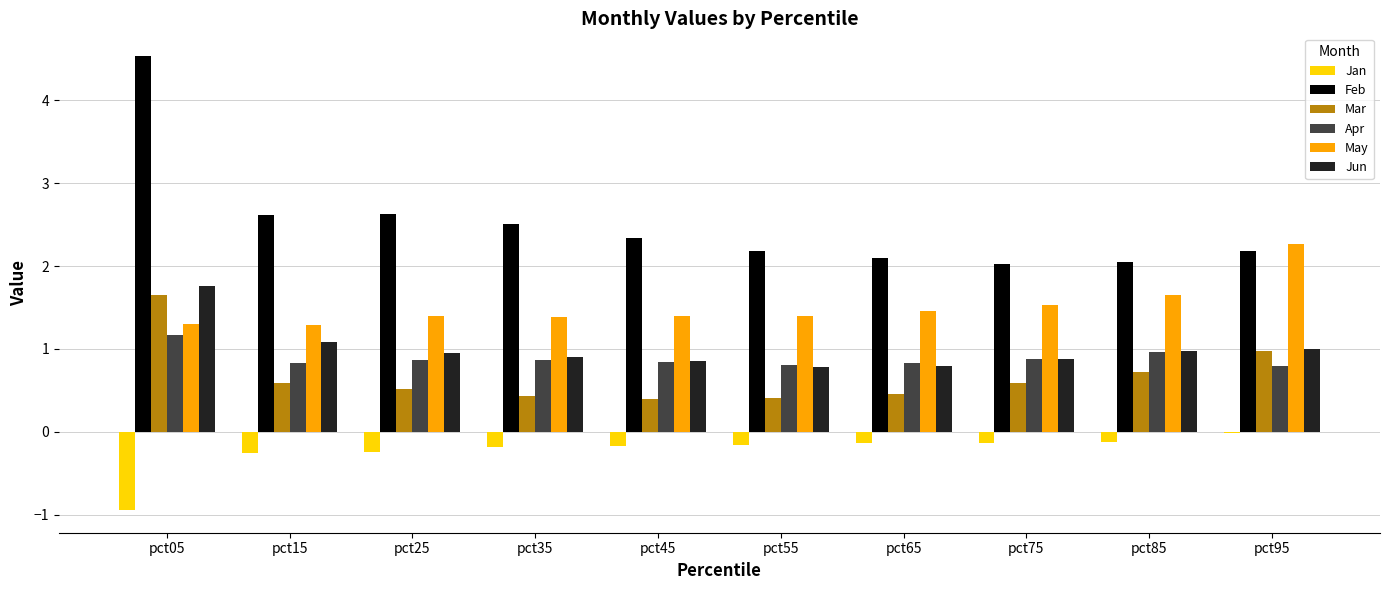

What is the total value across all series at pct15?

6.1